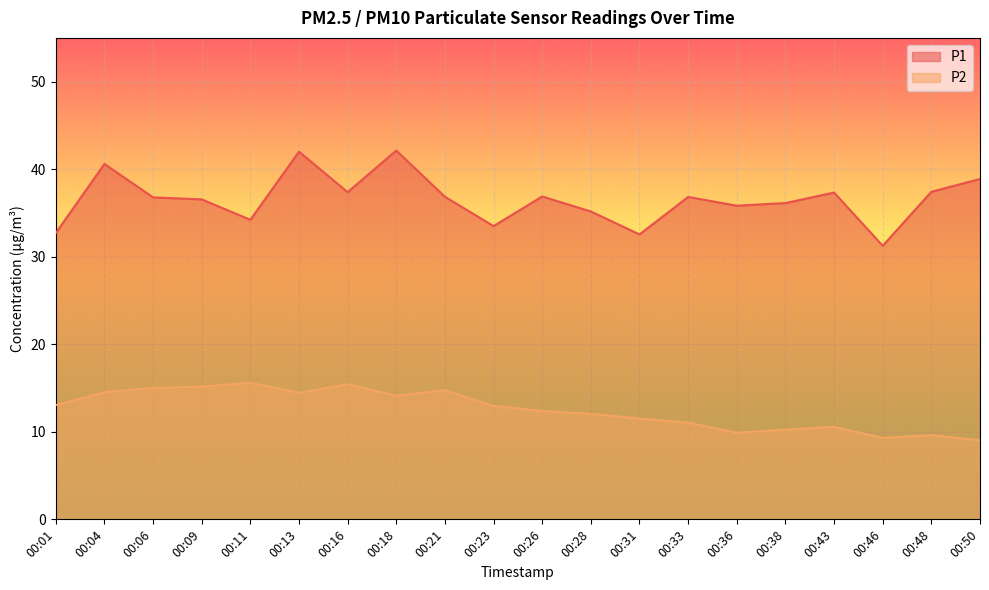

What is the difference between the maximum and second lowest values in the P1 series?

9.6